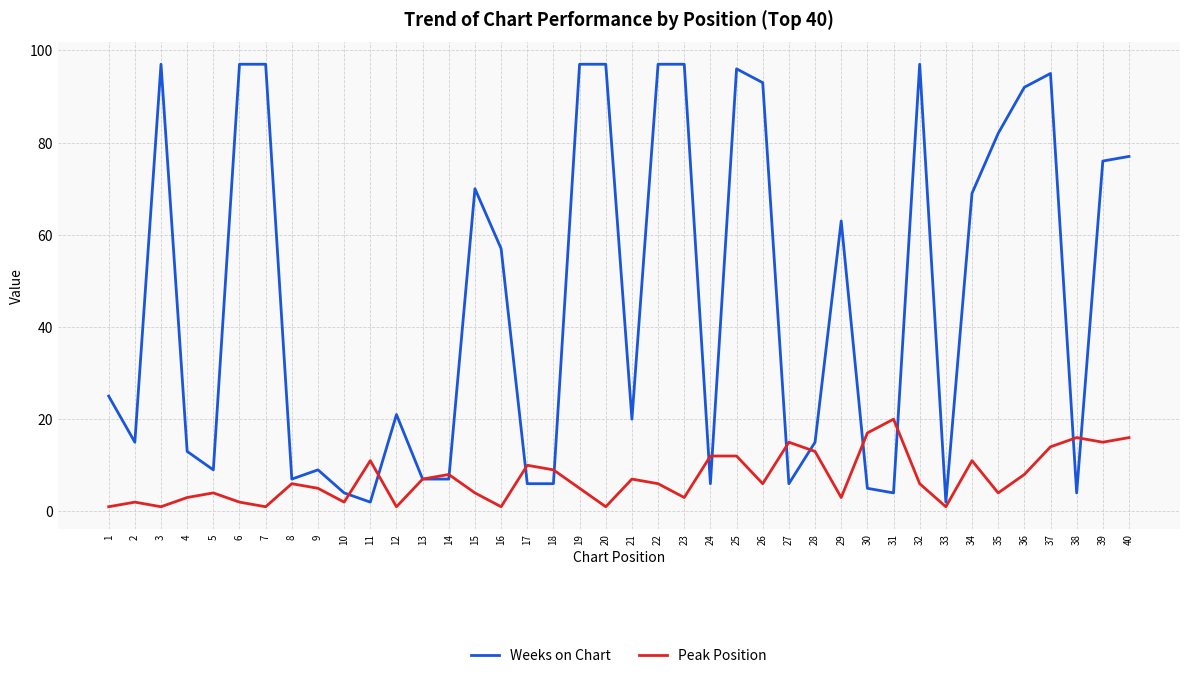

Between 10 and 39, which series saw the biggest shift?

Weeks on Chart